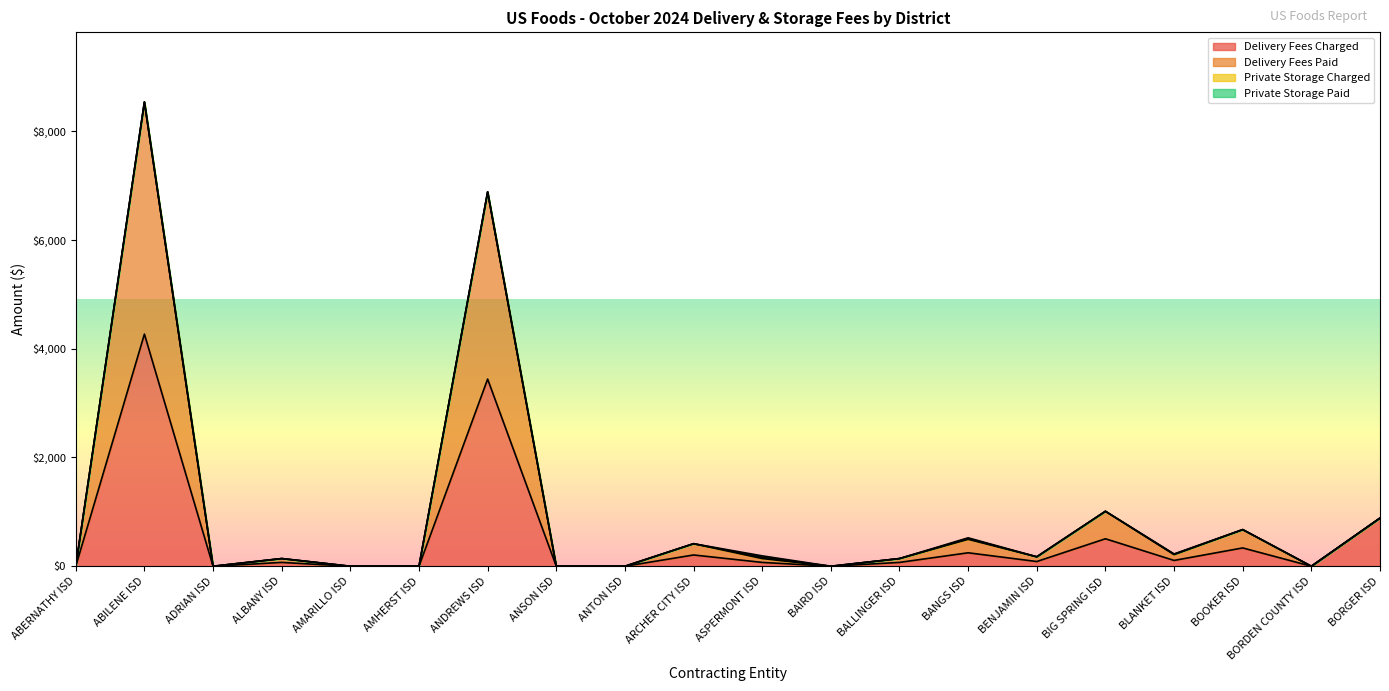

At which category is the sum across all series the highest?

ABILENE ISD